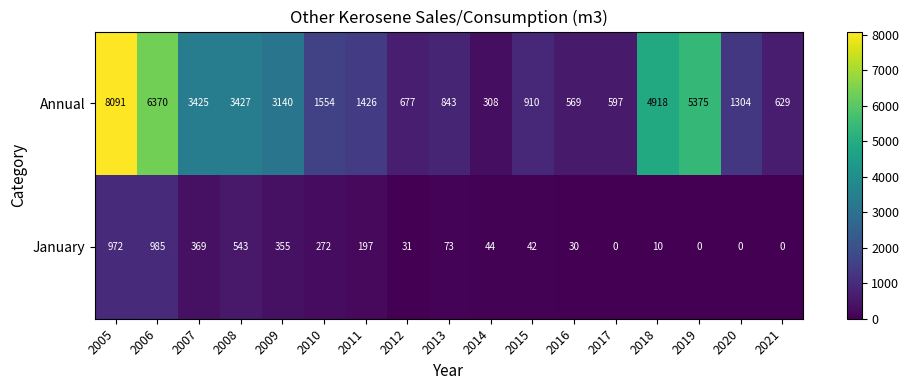

Which category has the highest value in the Annual series?

2005